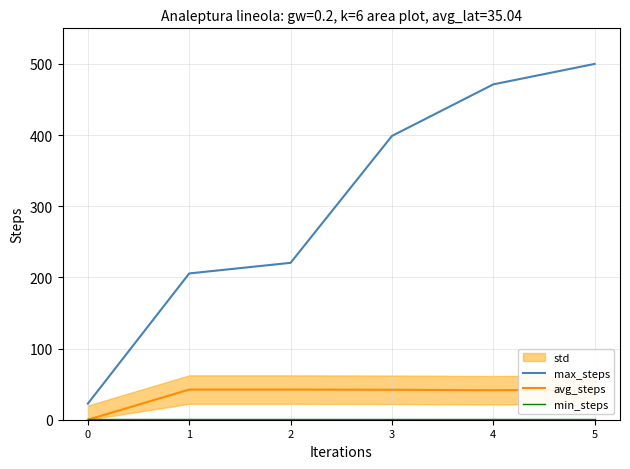

Does the chart display data point markers on the line(s)?

No